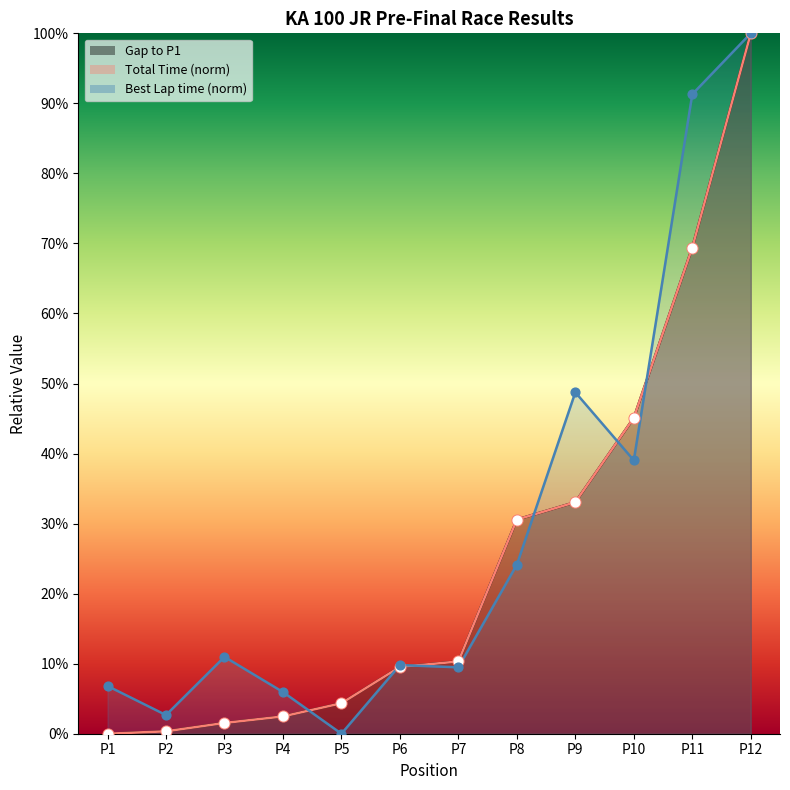

What are all the series names shown in the legend?

Gap to P1, Total Time, Best Lap time